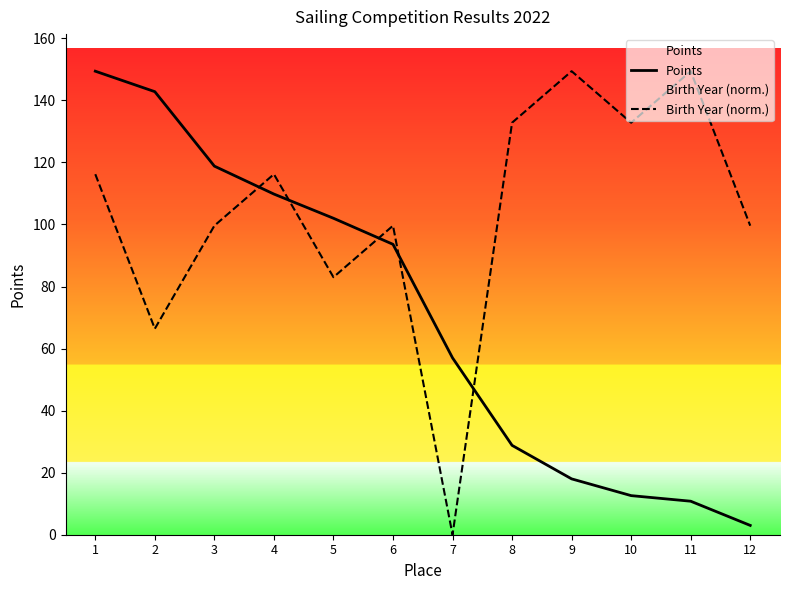

List the series in order of their overall mean, lowest first.

Points, Birth Year (norm.)